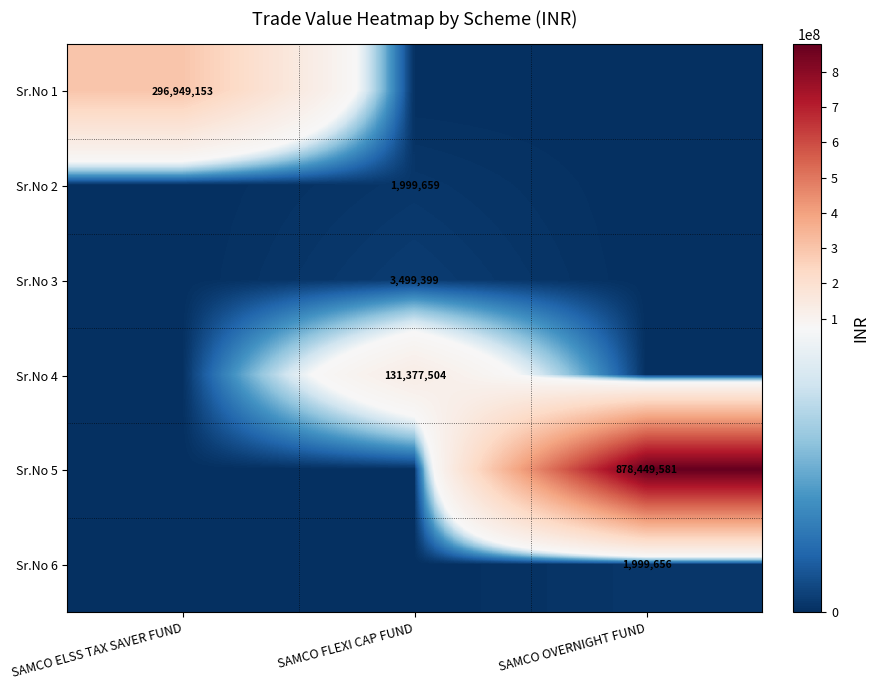

The value of Sr.No 4 at SAMCO FLEXI CAP FUND is 212521133. True or false?

False